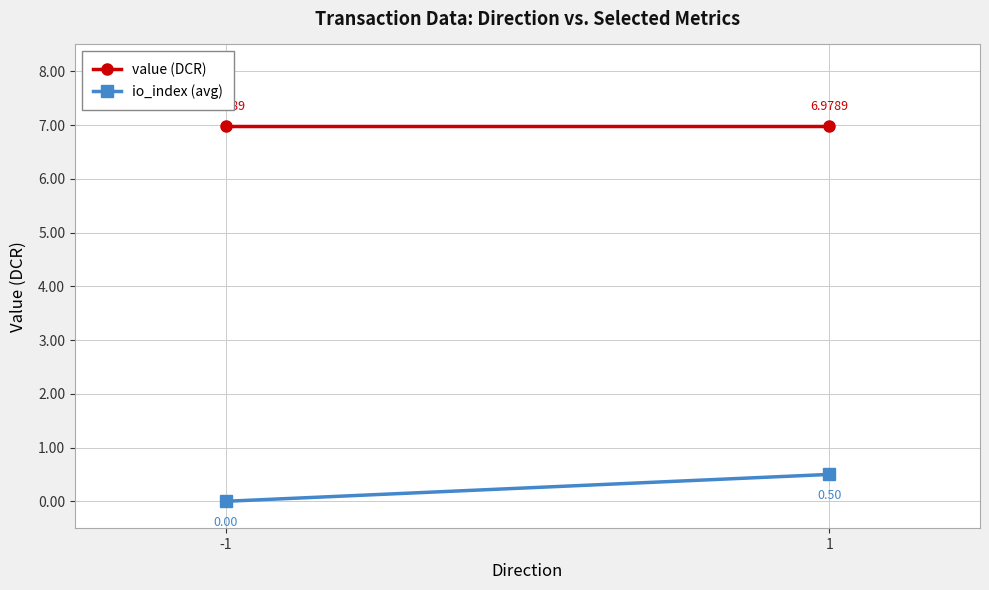

Rank the categories by io_index (avg) value from highest to lowest.

1, -1